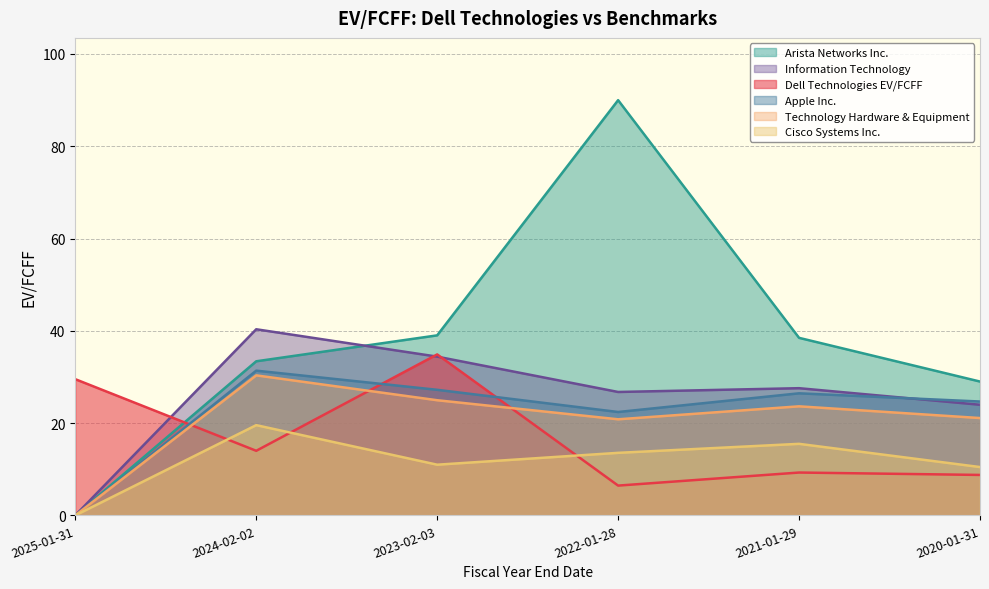

Does the chart display data point markers on the line(s)?

No